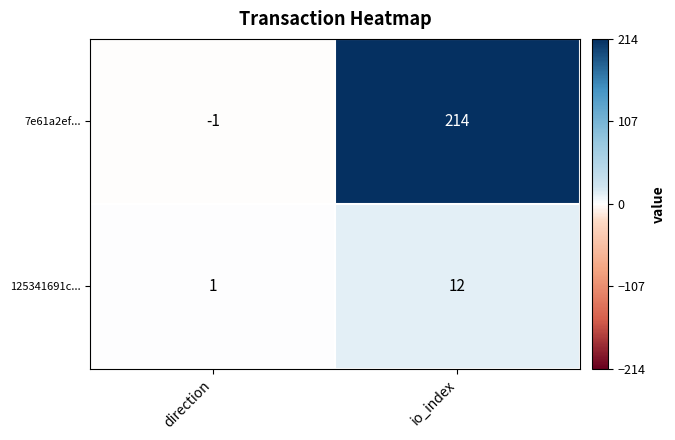

The value of 7e61a2ef... at io_index is 214. True or false?

True